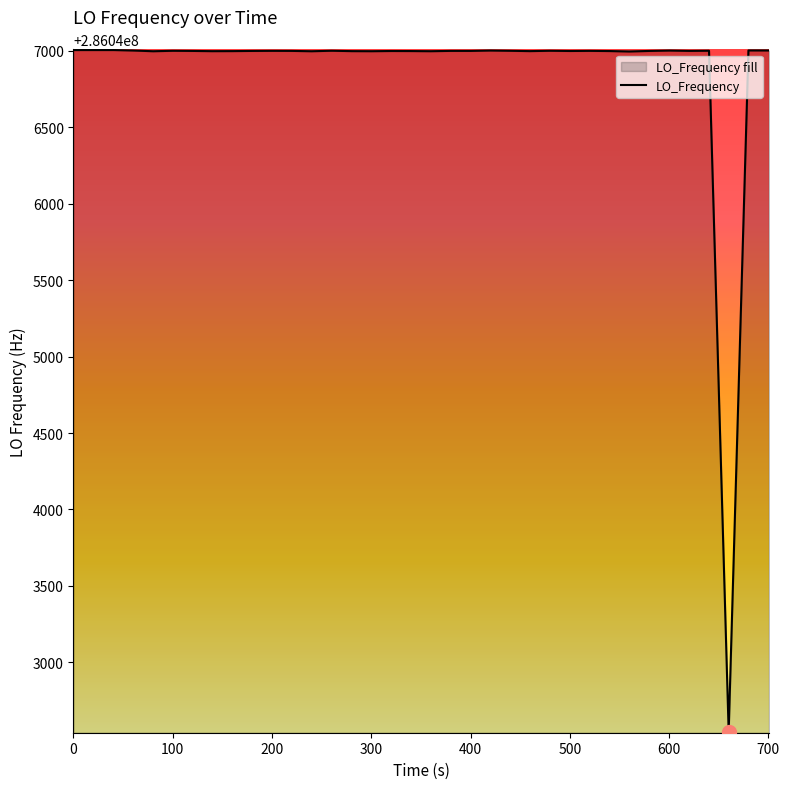

What is the minimum value shown in the chart?

286042545.3